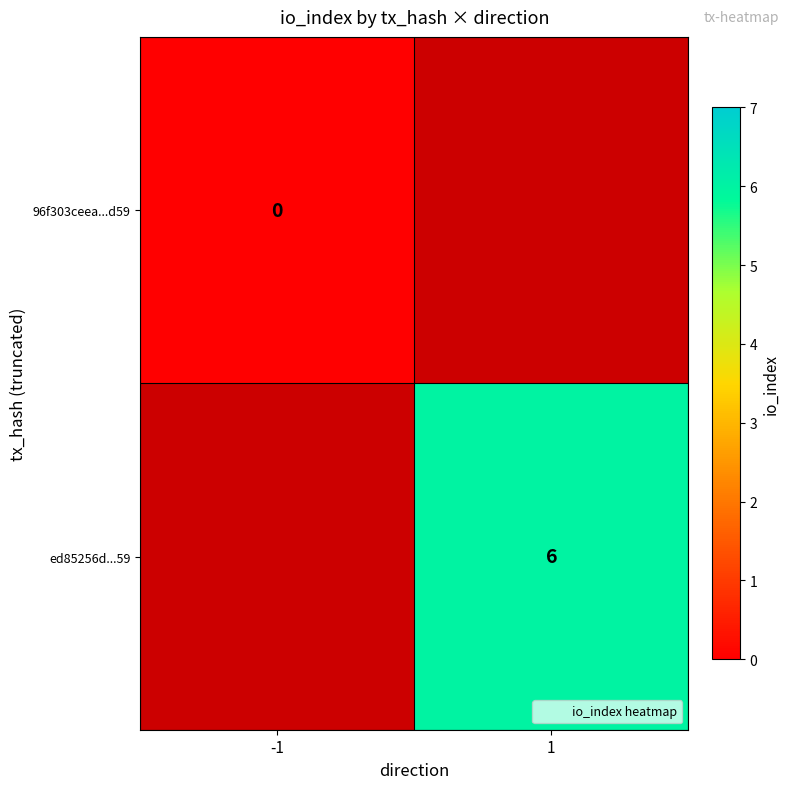

At which category does the chart reach its minimum across all series?

-1